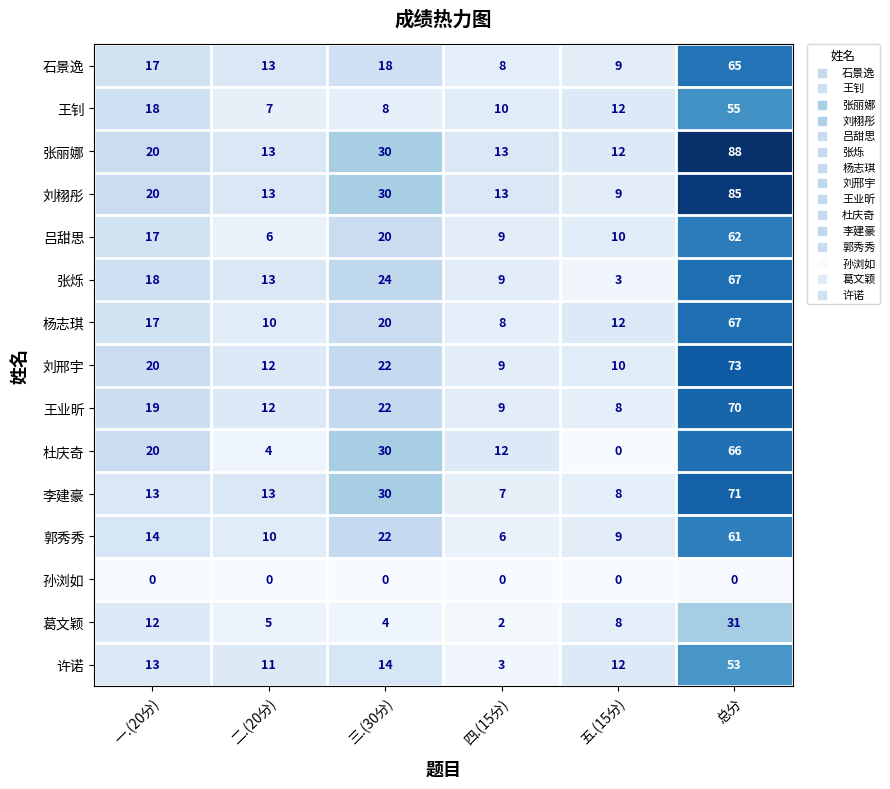

At which label is 杨志琪 closest to 37?

三.(30分)